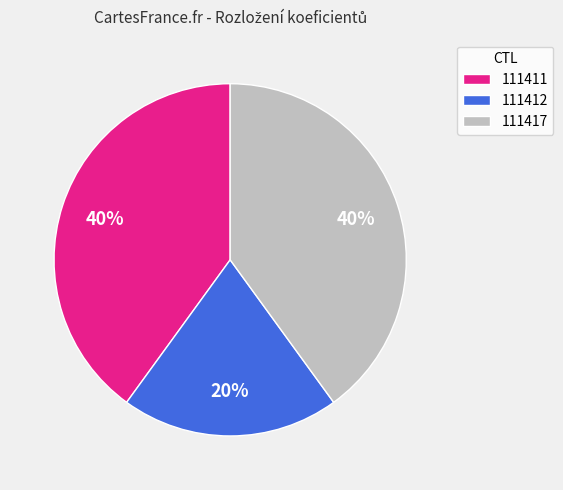

Does 111417 account for over 50% of the chart?

No